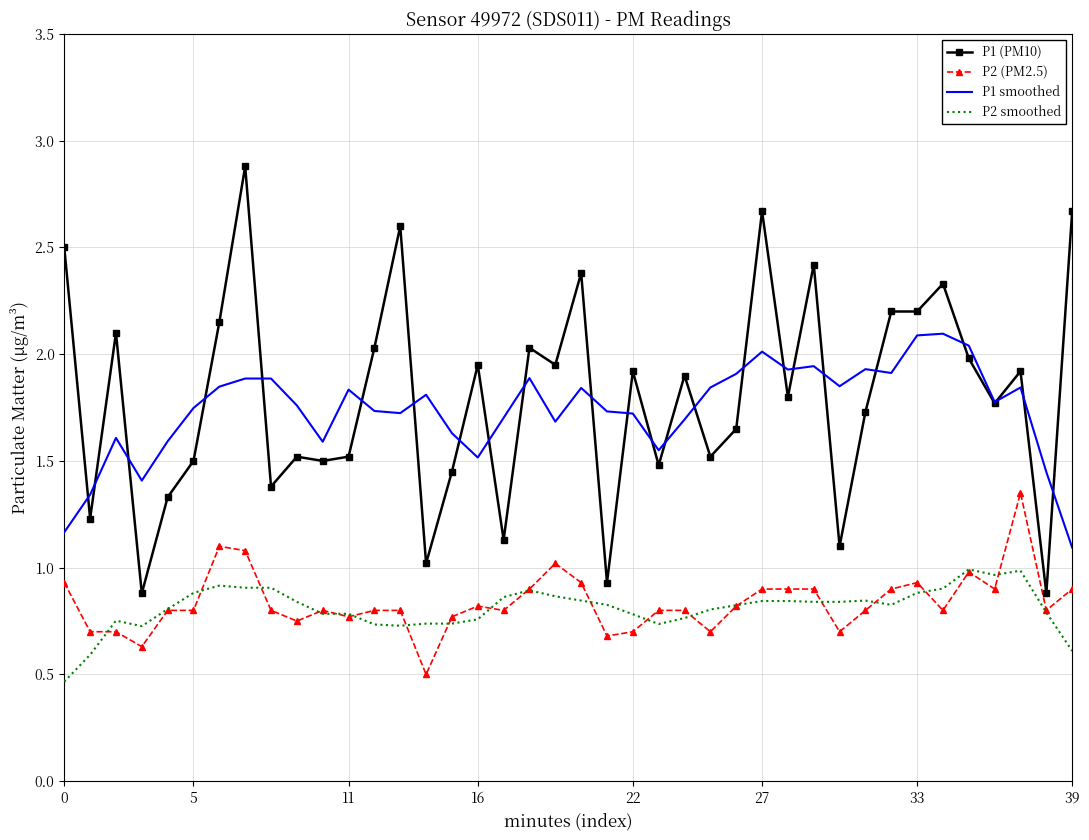

True or false: P2 smoothed and P1 (PM10) cross at least once.

False